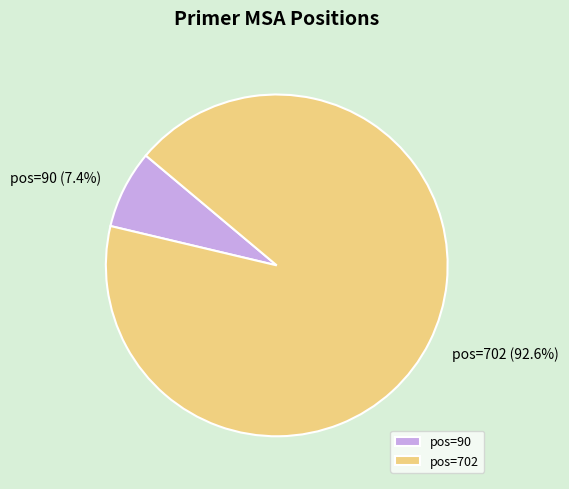

What is the total percentage of pos=702 and pos=90?

100.0%